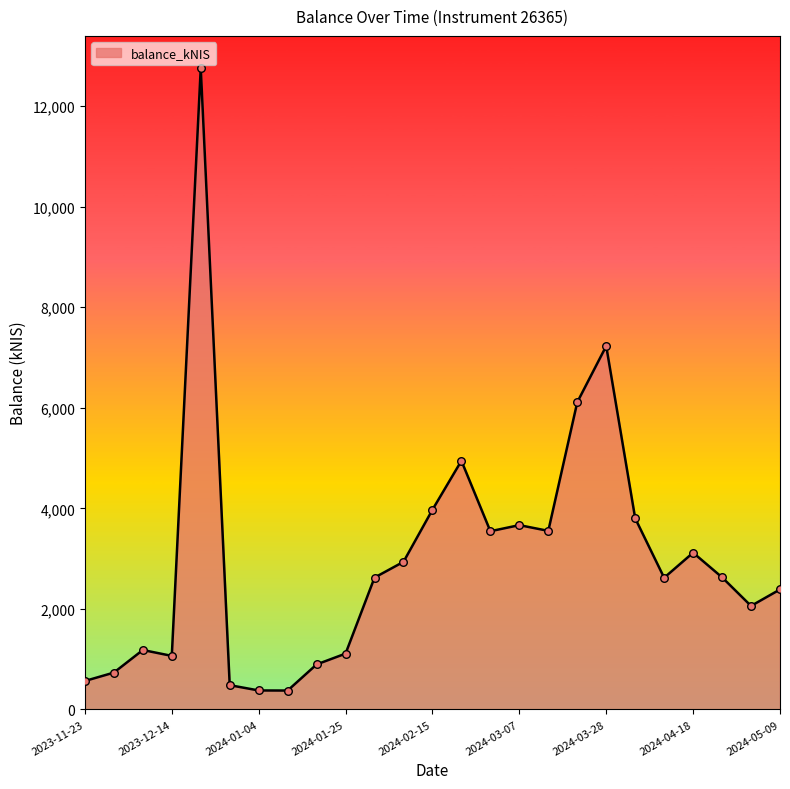

What is the greatest value displayed?

12759.7